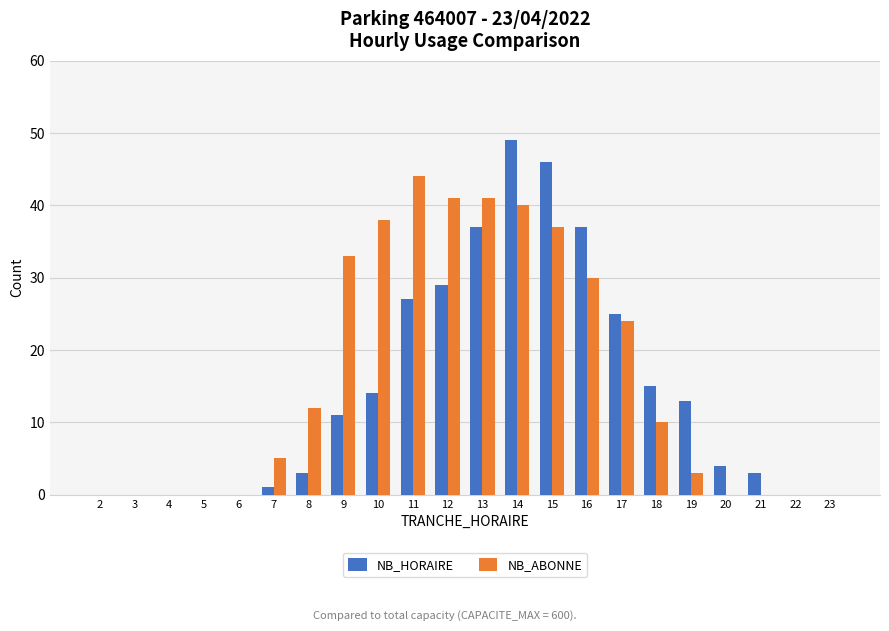

True or false: NB_HORAIRE has a value of 25 at 17.

True